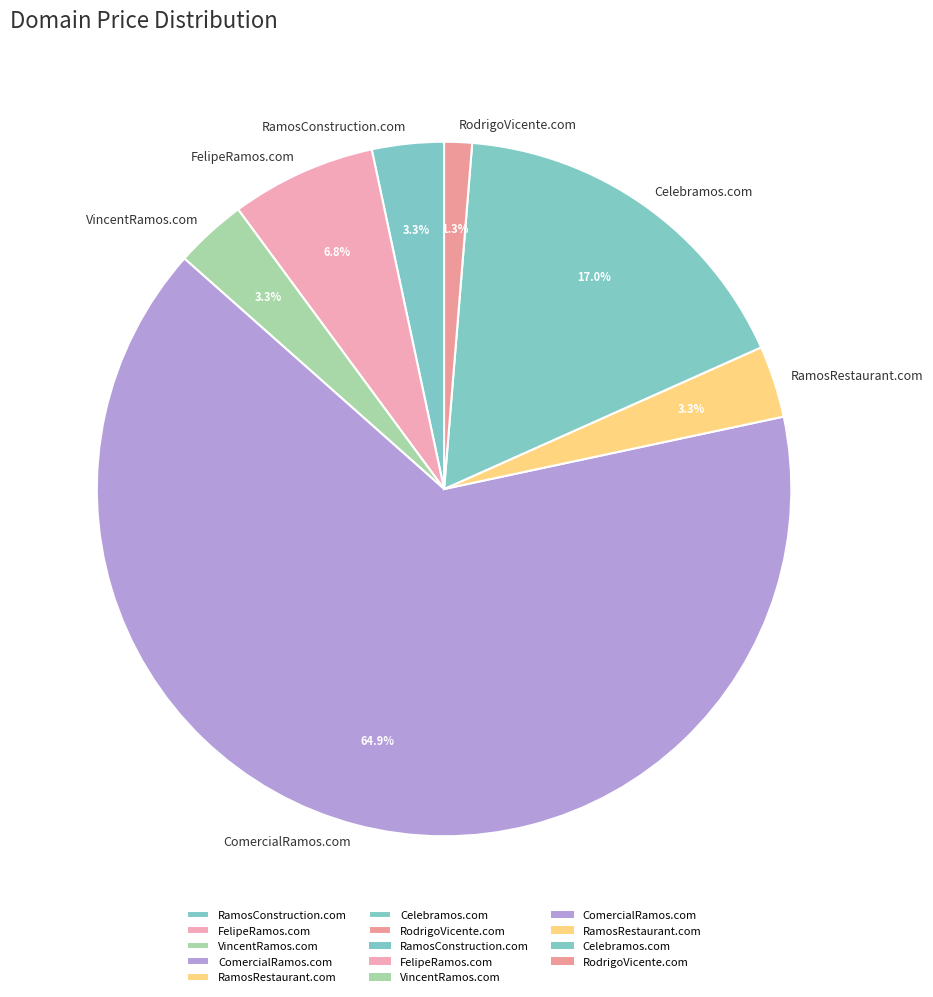

To the nearest percent, what is the combined percentage of RamosConstruction.com and FelipeRamos.com?

10%